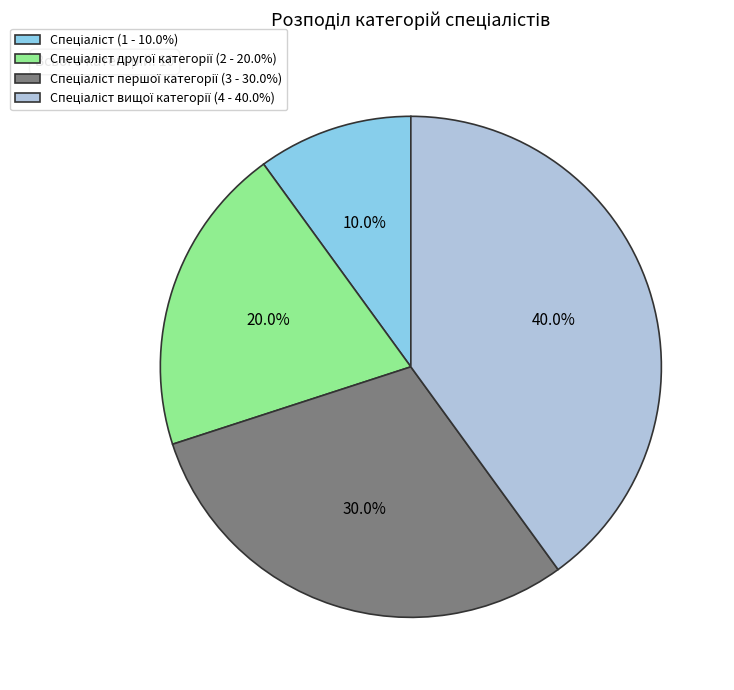

Does any single category account for the majority?

No